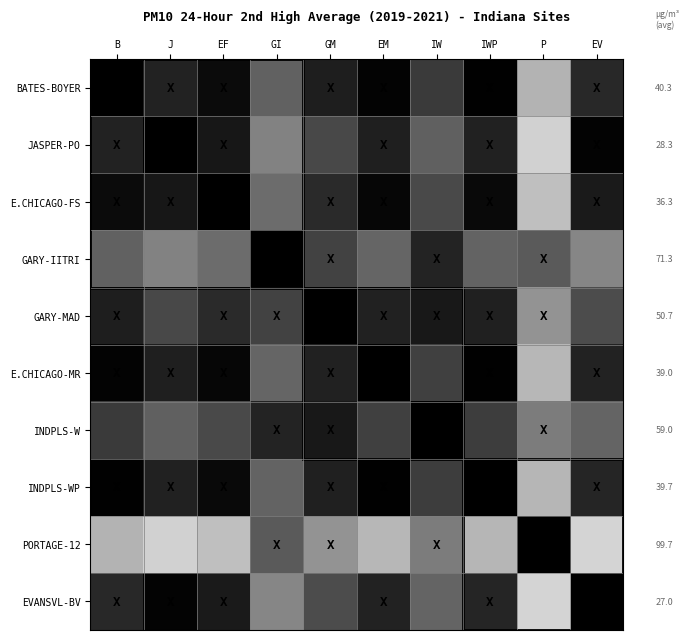

What is the smallest value displayed?

0.3